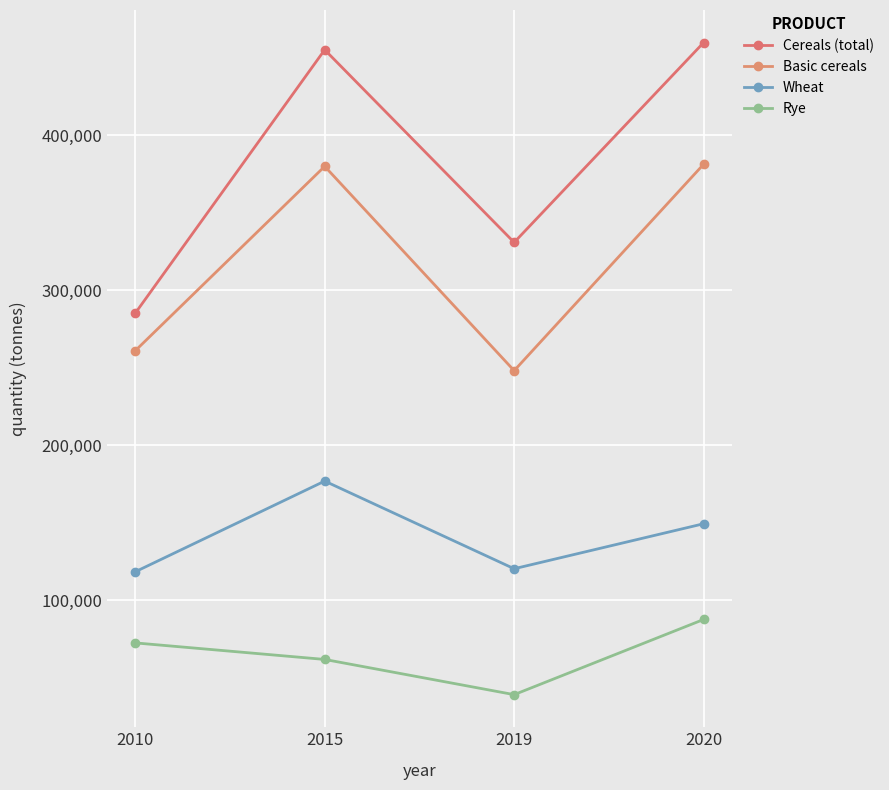

Reading left to right, transcribe all the data shown in this chart.

Cereals (total): 285202	455314	330924	459955
Basic cereals: 260970	380036	248109	381381
Wheat: 118231	176791	120188	149239
Rye: 72296	61612	38878	87421